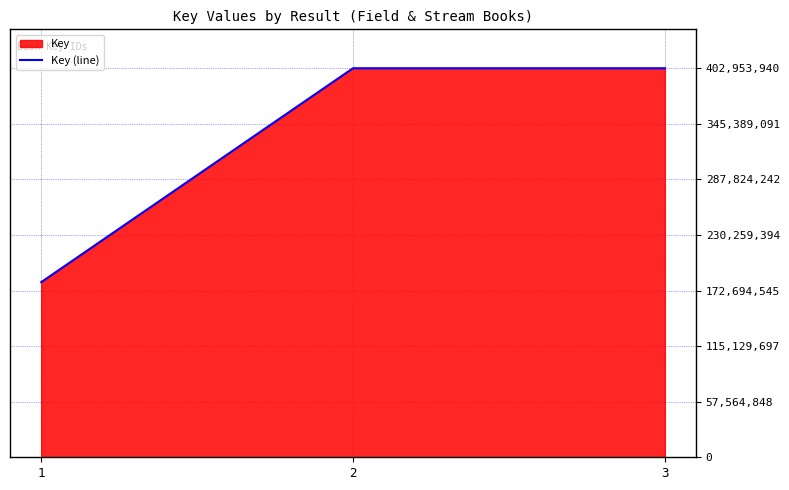

Count the number of data series in this chart.

1